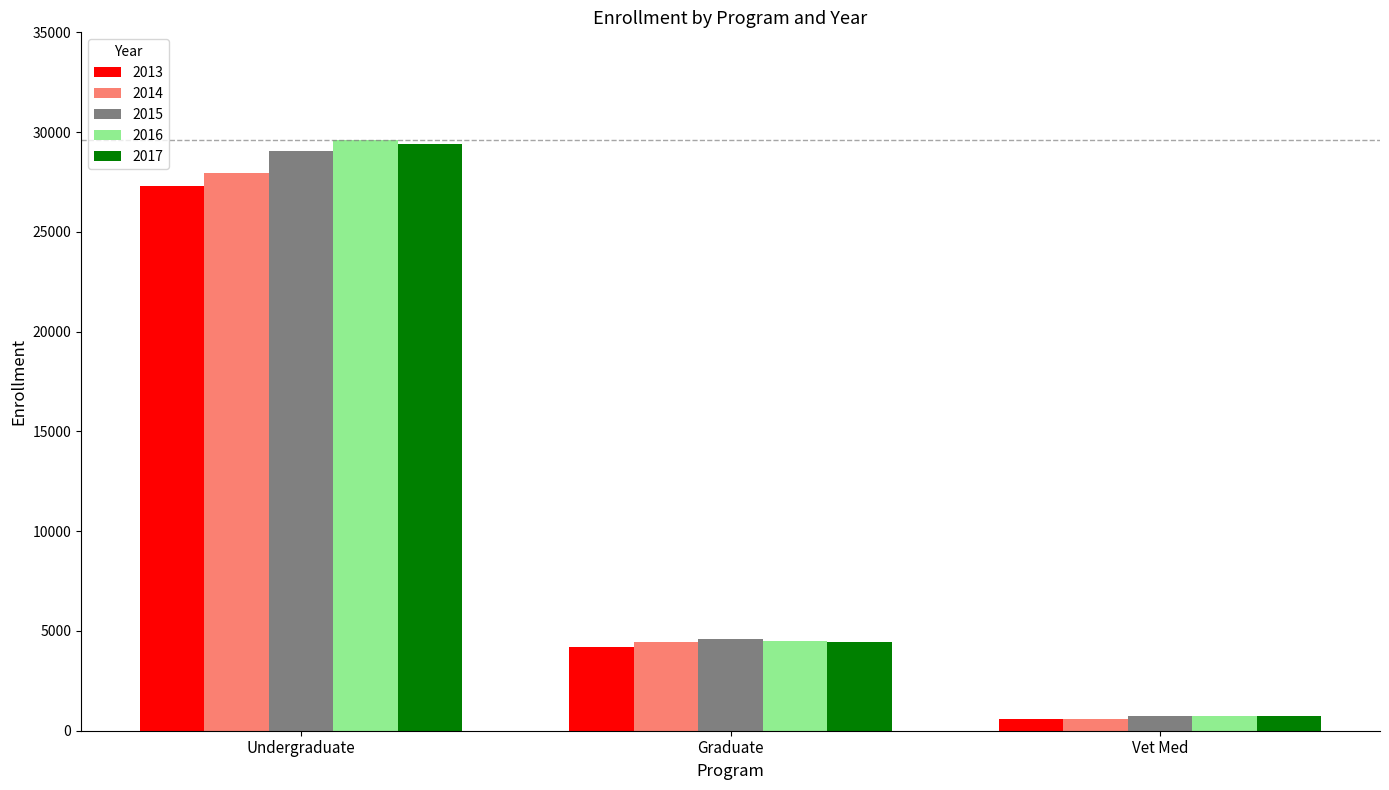

What is the label of the 1st bar from the right?

Vet Med